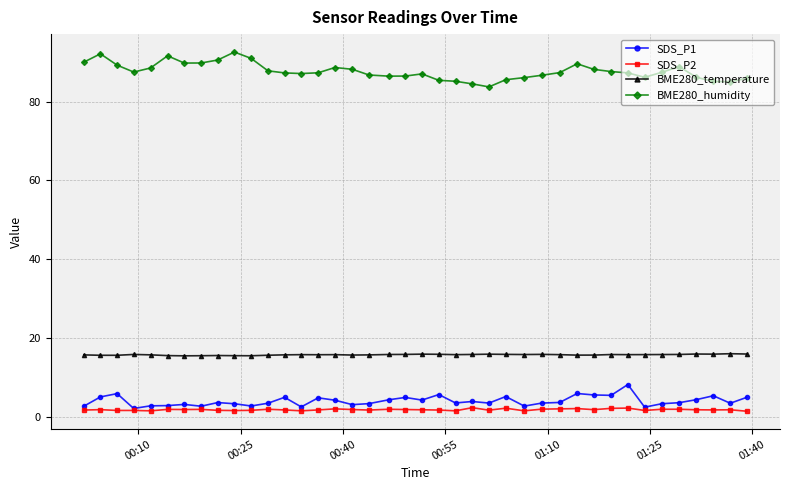

Which series has the largest range (max minus min)?

BME280_humidity